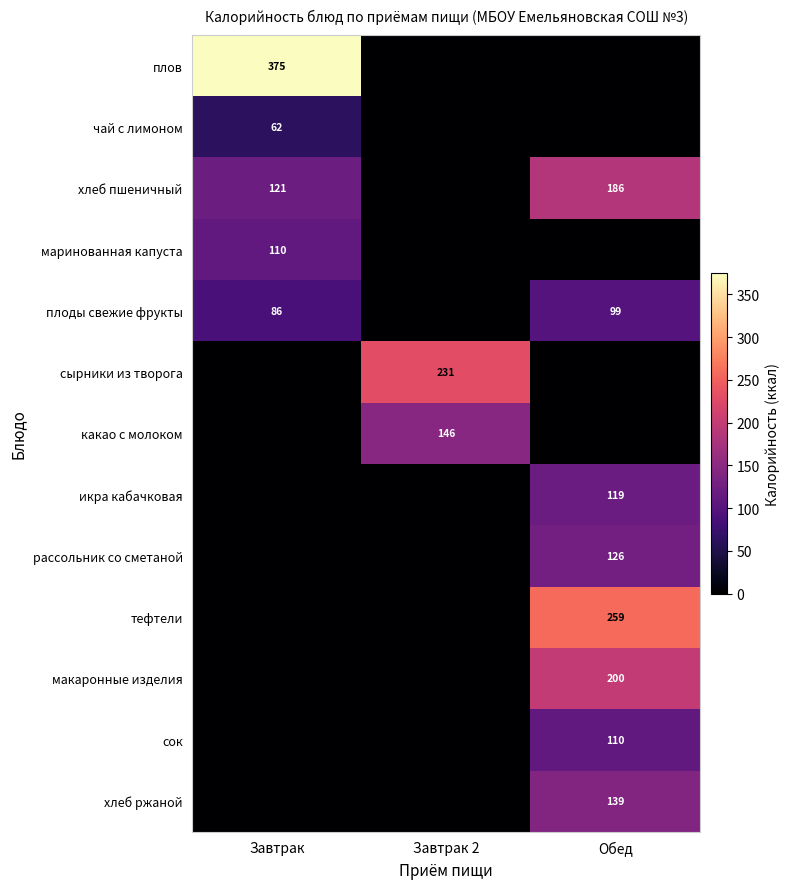

At which category does the chart reach its peak across all series?

Завтрак